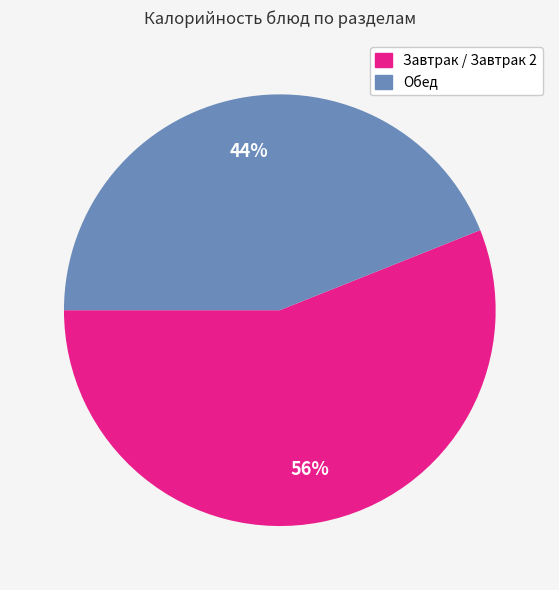

Which has a higher value, Завтрак / Завтрак 2 or Обед?

Завтрак / Завтрак 2